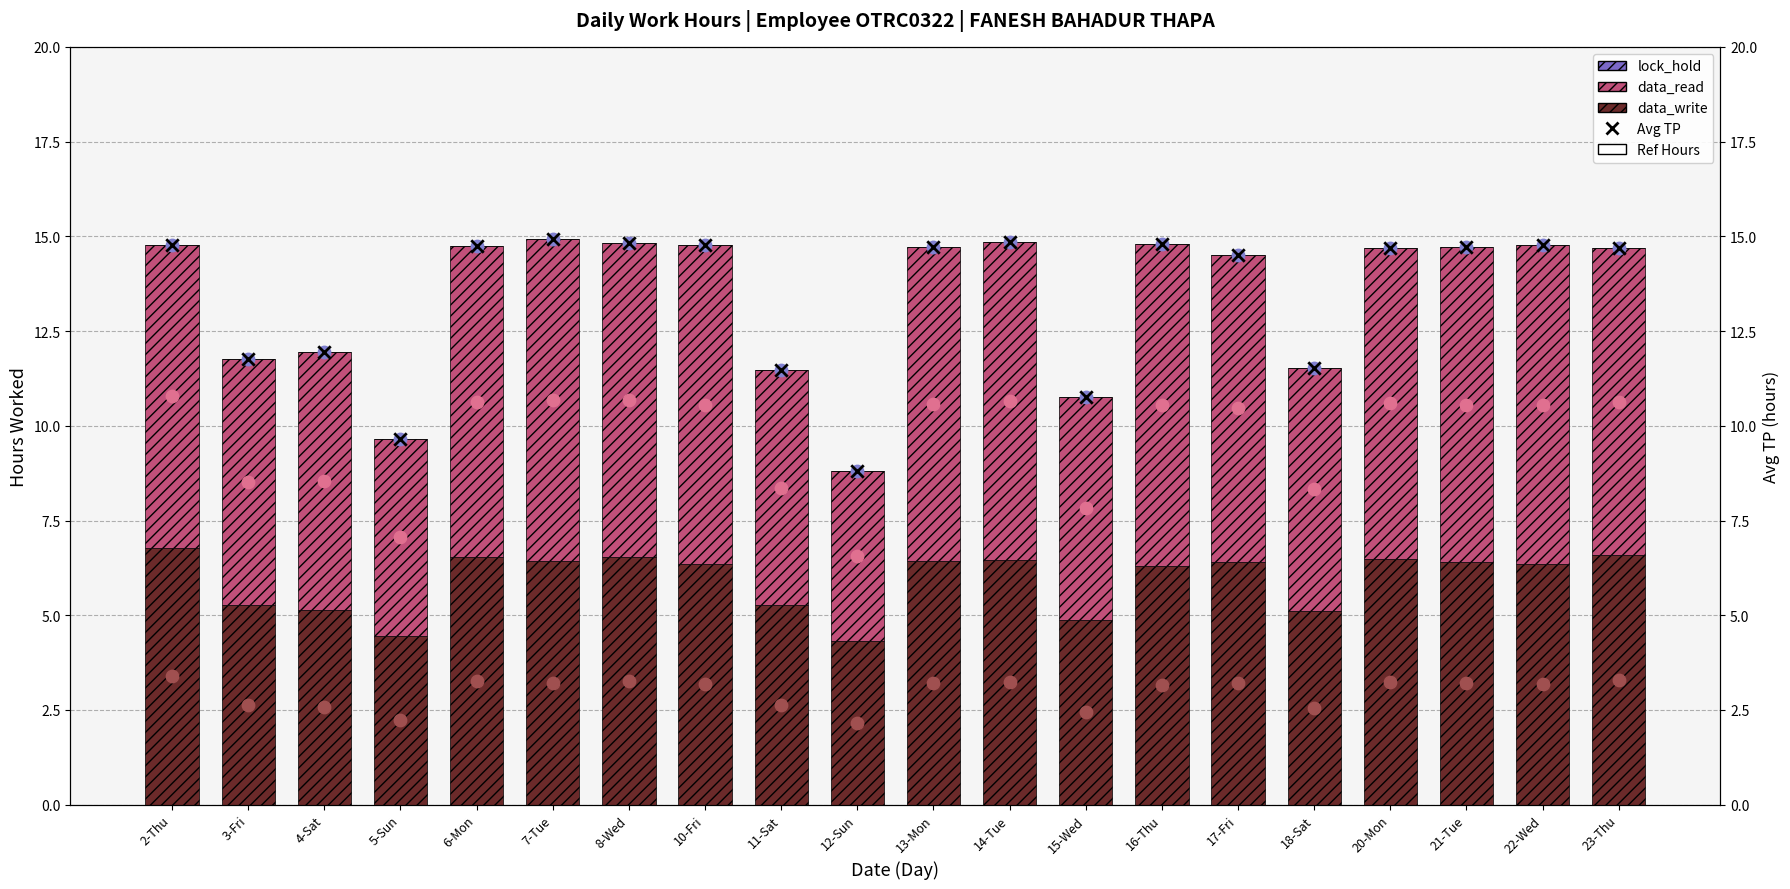

At how many categories does at least one series exceed 14?

13